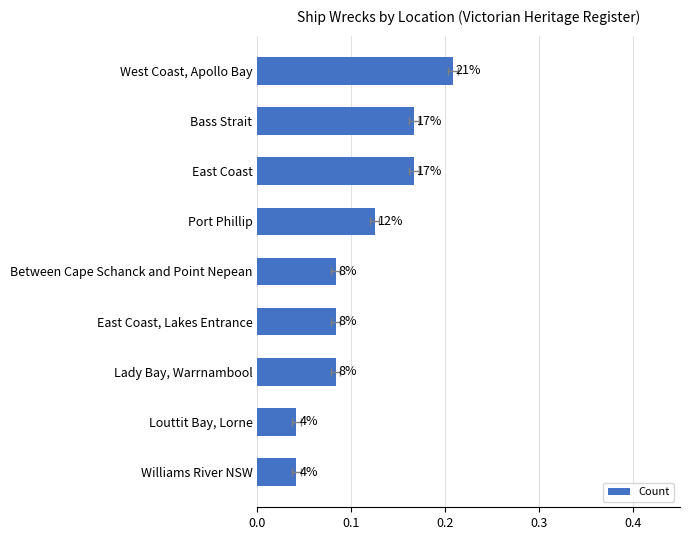

How many values are between 0 and 1?

9